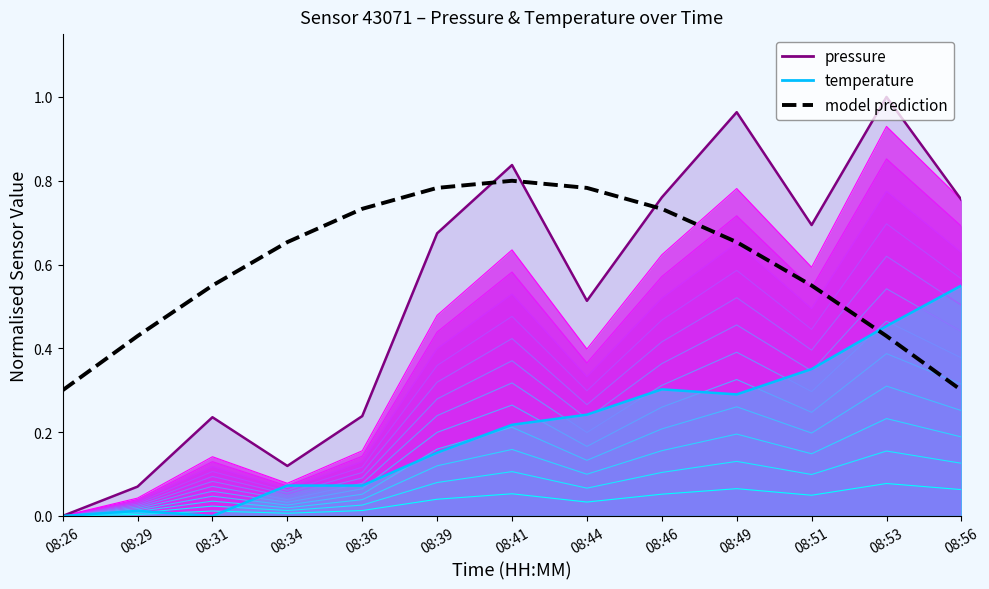

Rank the series by their maximum value, from lowest to highest.

temperature_line, model prediction, pressure_line